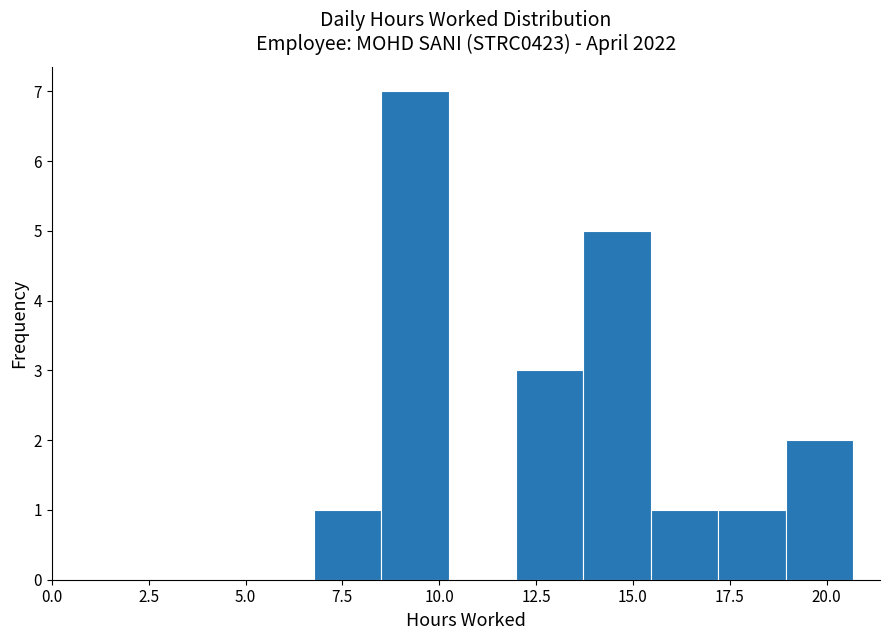

Read against the x-axis, roughly where is the centre of the tallest bar?

9.5